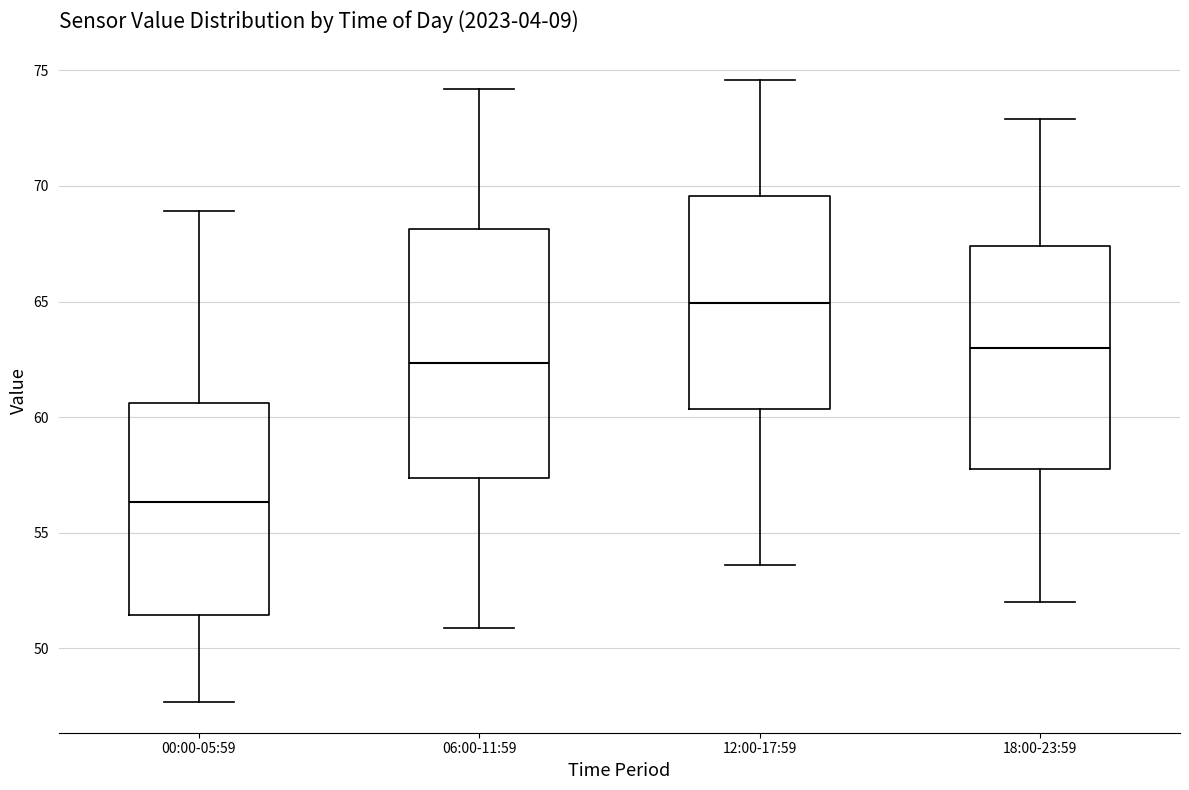

Which box's median line is the lowest?

00:00-05:59